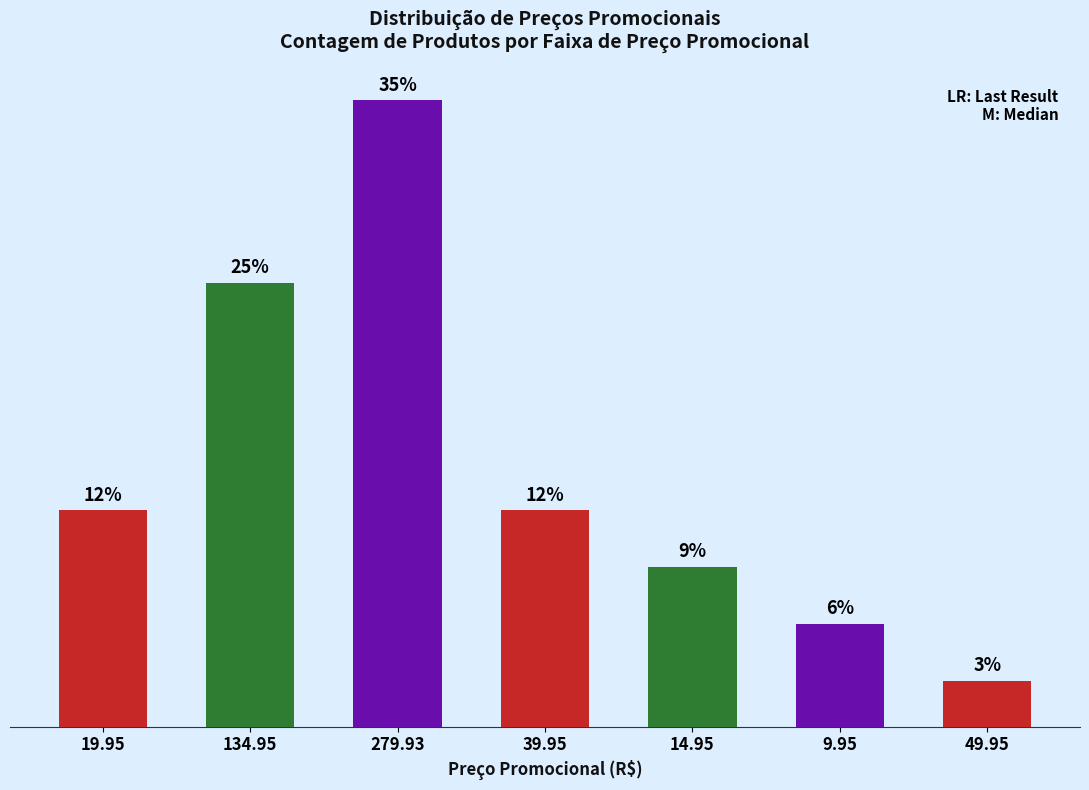

Rank the categories by value from lowest to highest.

49.95, 9.95, 14.95, 19.95, 39.95, 134.95, 279.93